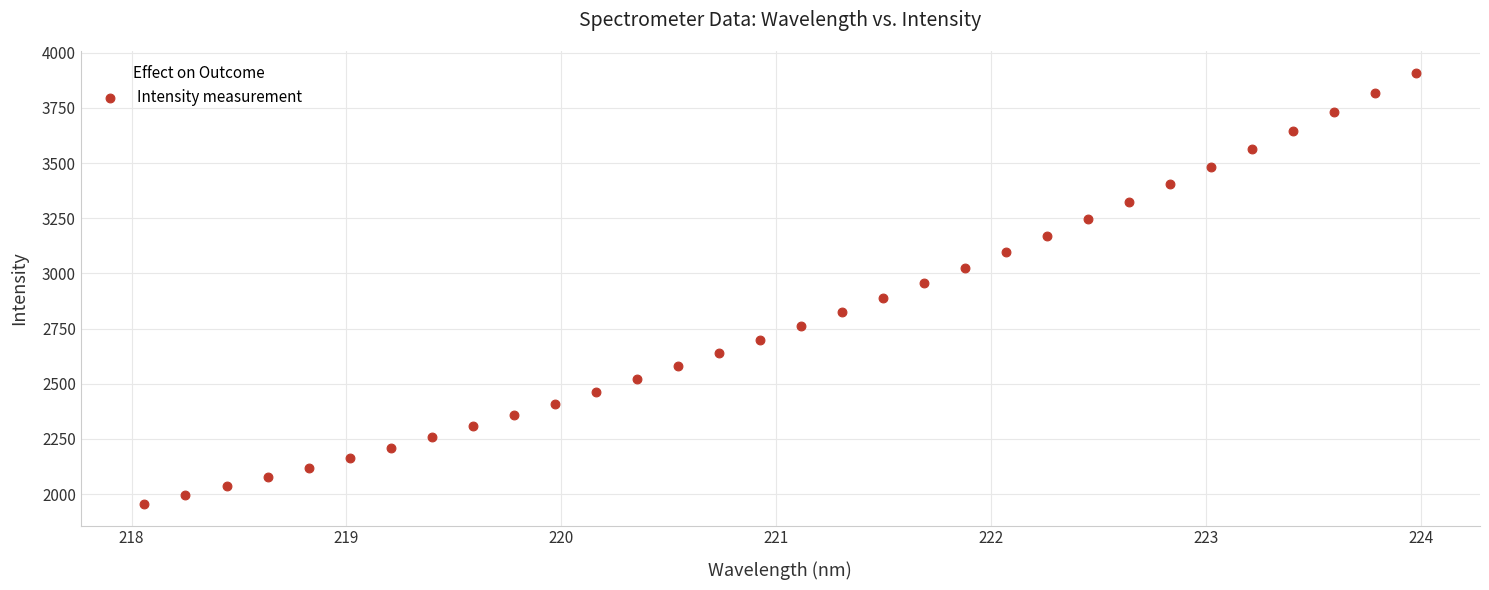

What is the range of Y values (max minus min)?

1954.1